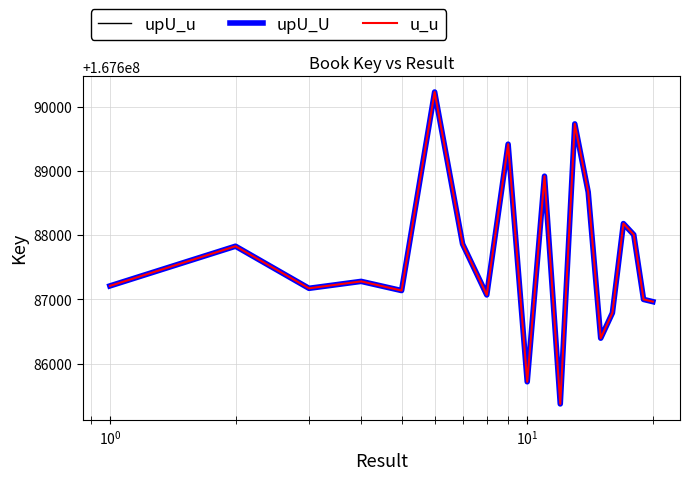

What is the difference between the maximum and minimum values in the upU_U series?

4860